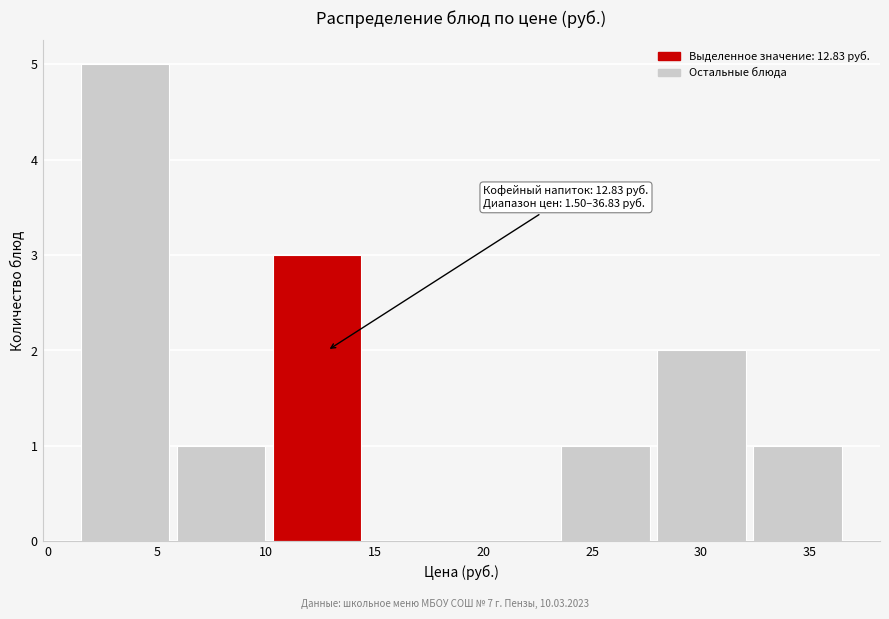

Which range on the x-axis has the tallest bar?

1.5 to 6.0